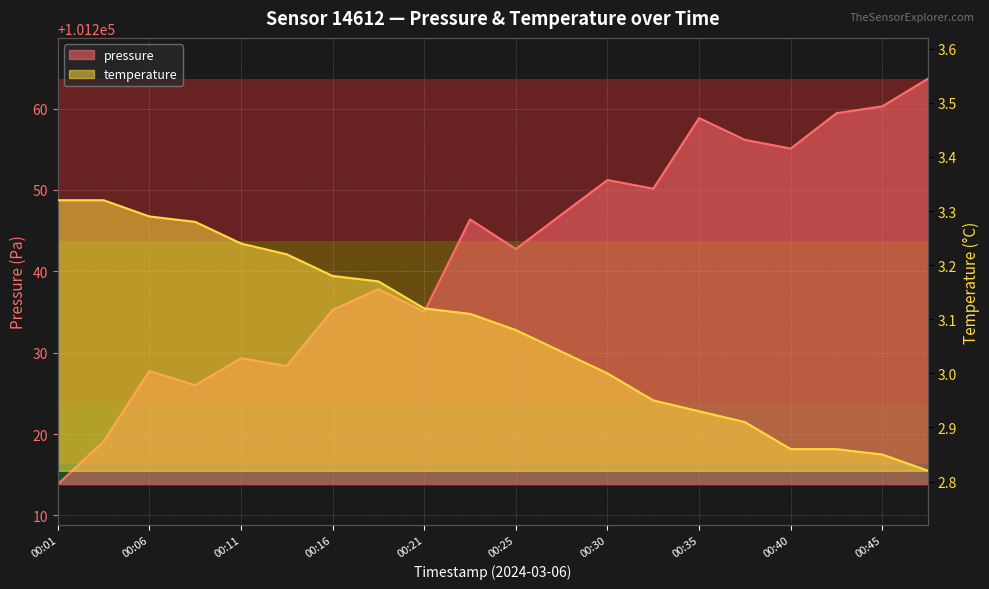

At 00:03, list the series in order from smallest to largest.

temperature, pressure